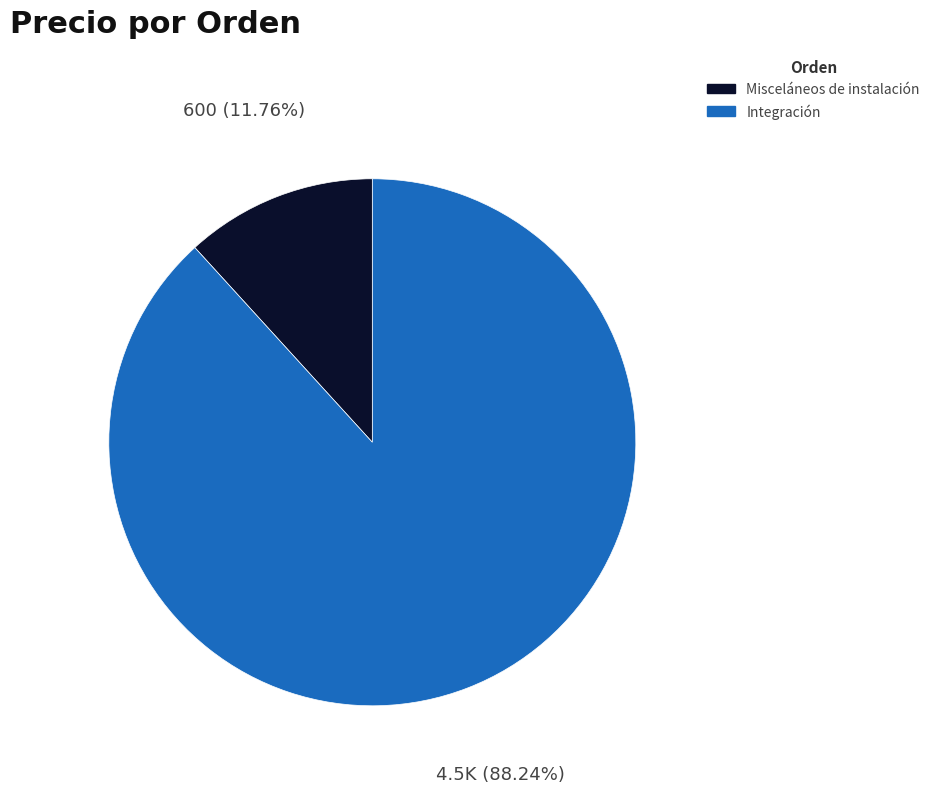

Between Misceláneos de instalación and Integración, which is larger?

Integración